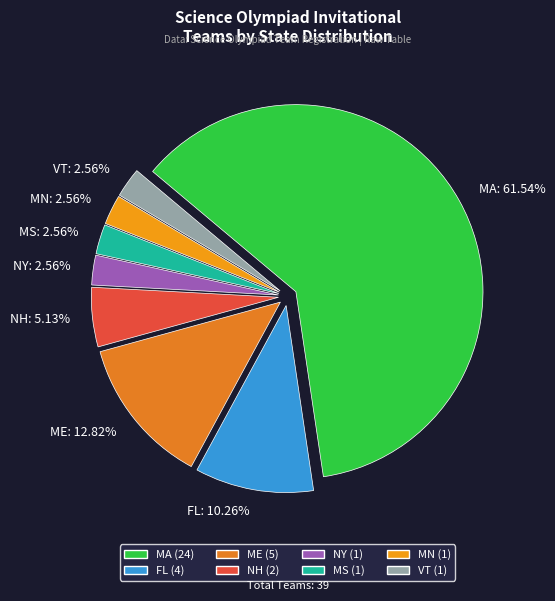

What is the largest slice in the pie chart?

MA: 61.54%